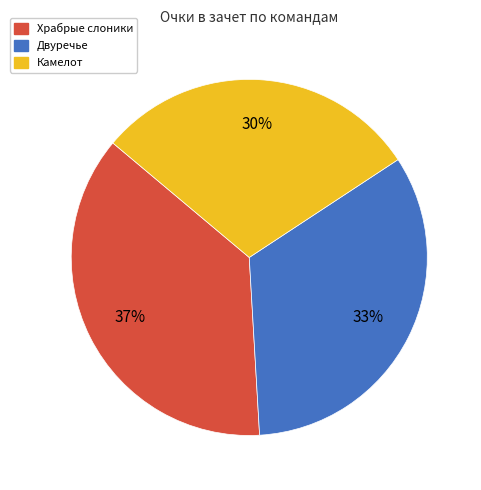

To the nearest percent, what is the difference between the largest and smallest slice percentages?

7%